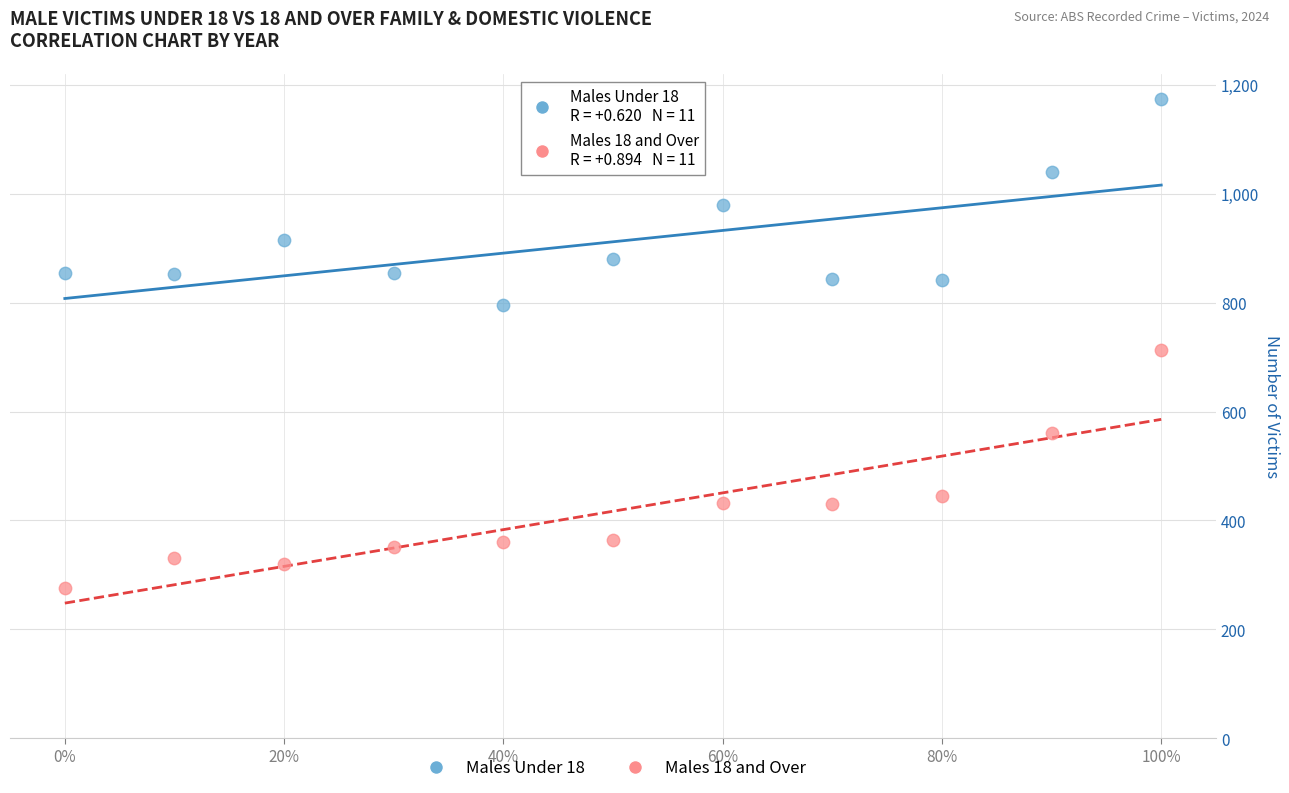

Which series contains the lowest Y value?

Males 18 and Over